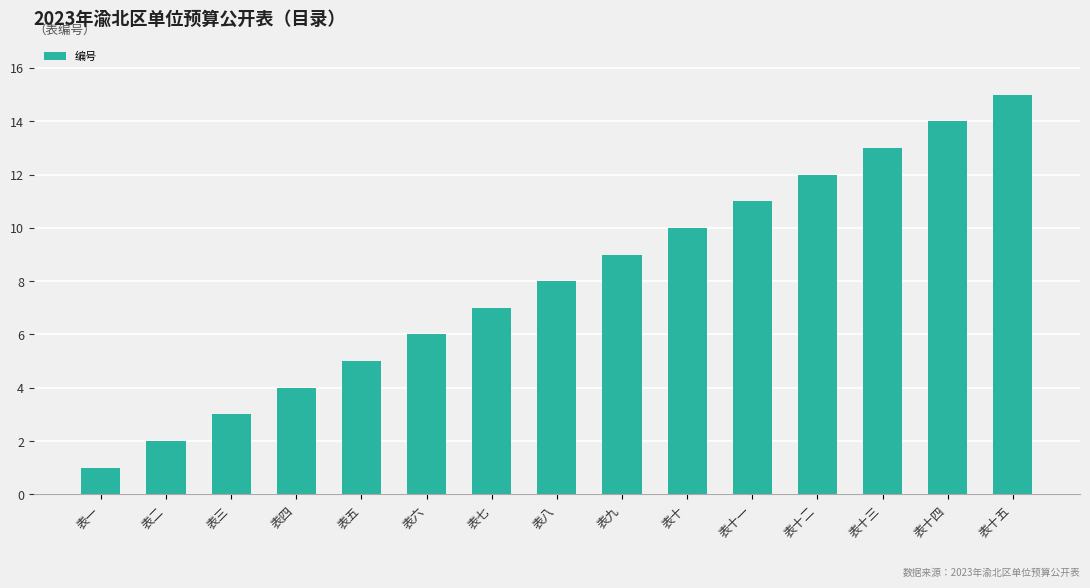

At which category does the chart reach its peak across all series?

表十五